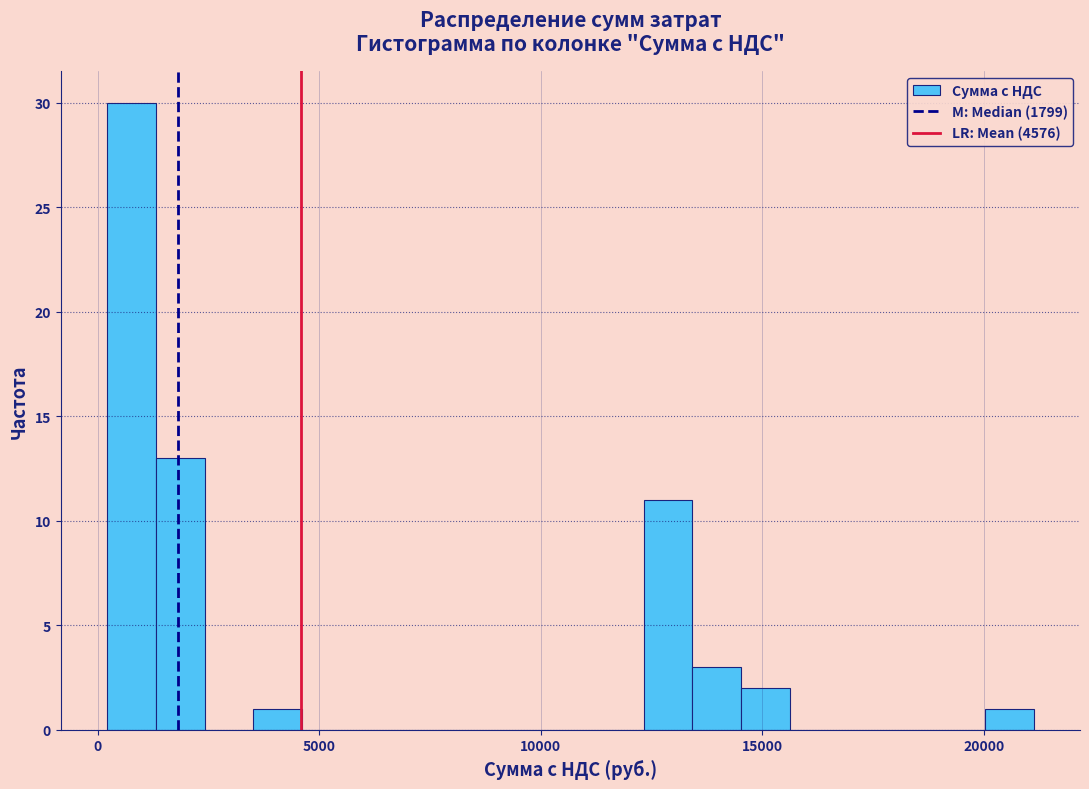

Read against the x-axis, roughly where is the centre of the tallest bar?

1000